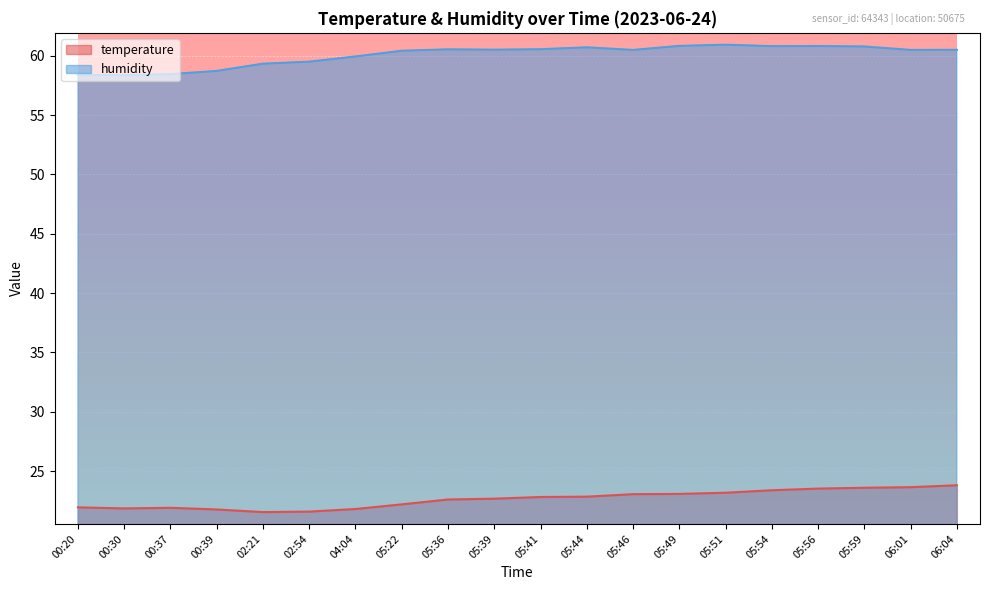

At which category is the sum across all series the highest?

05:59